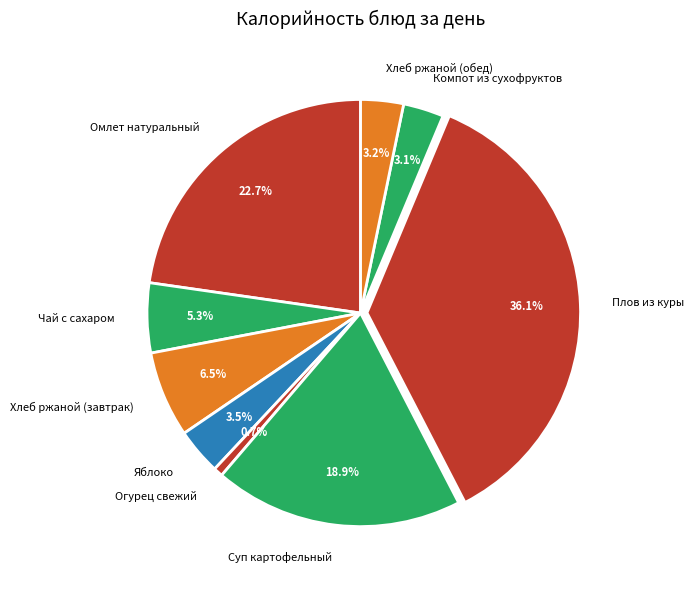

To the nearest percent, what is the combined percentage of Яблоко and Чай с сахаром?

9%